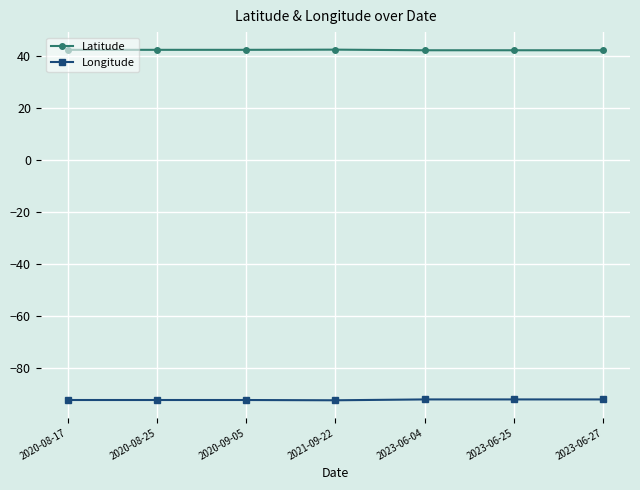

The Longitude series shows -92.6 at 2021-09-22. True or false?

True